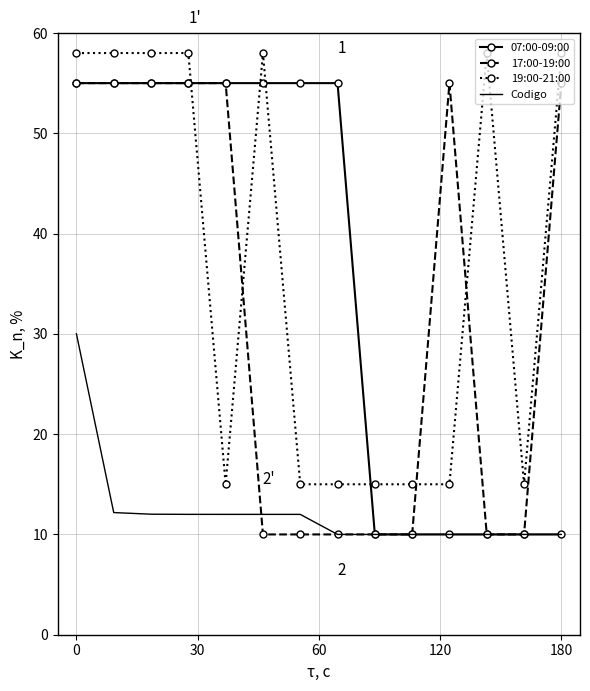

True or false: 19:00-21:00 and Codigo intersect in this chart.

False